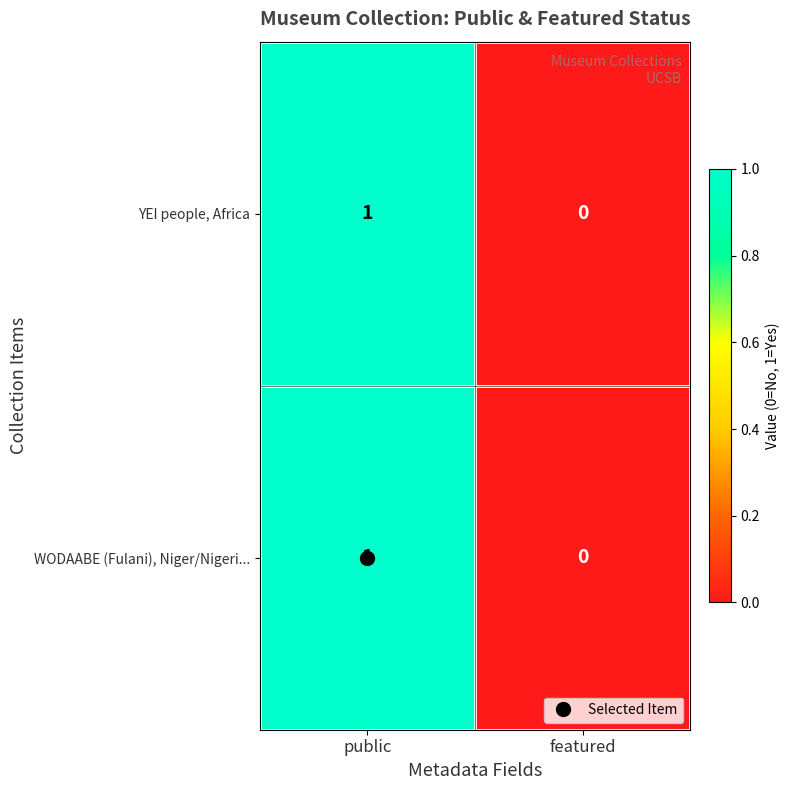

Is it true that YEI people, Africa equals 2 at public?

False